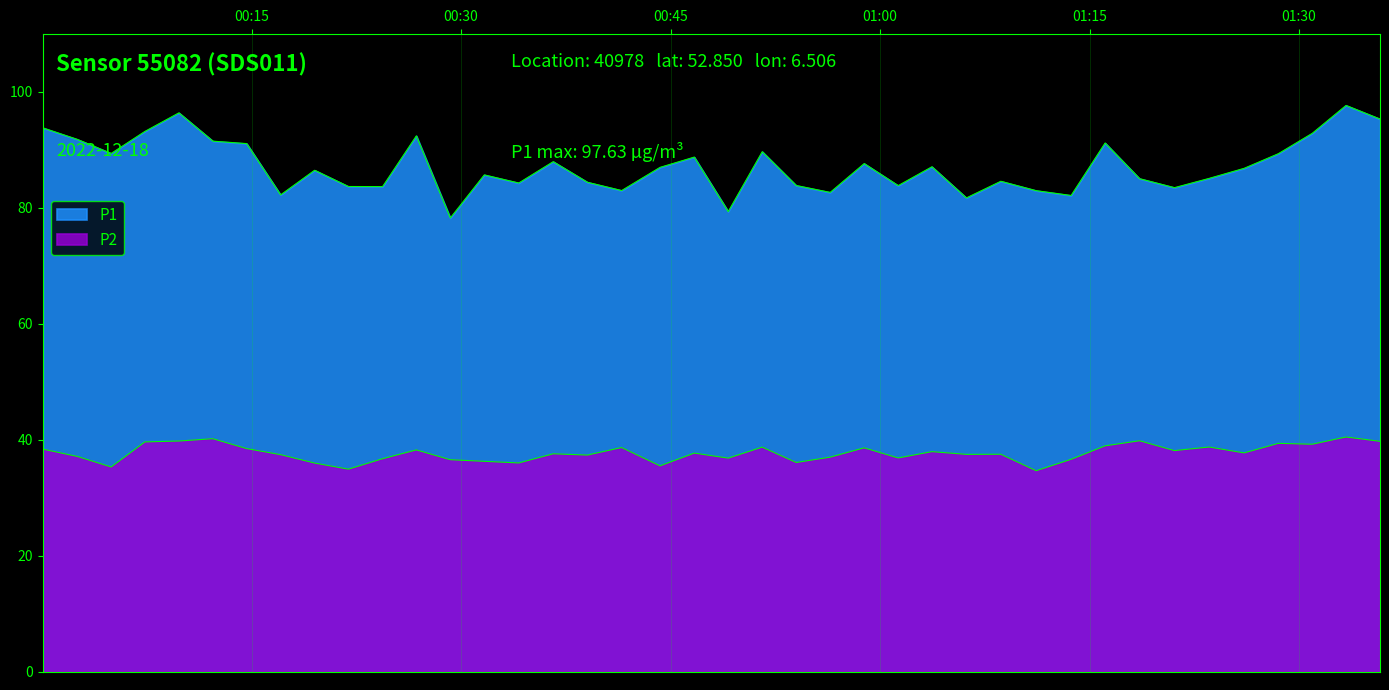

Which has a higher value, 2022-12-18T01:33:22 or 2022-12-18T01:35:48?

2022-12-18T01:33:22